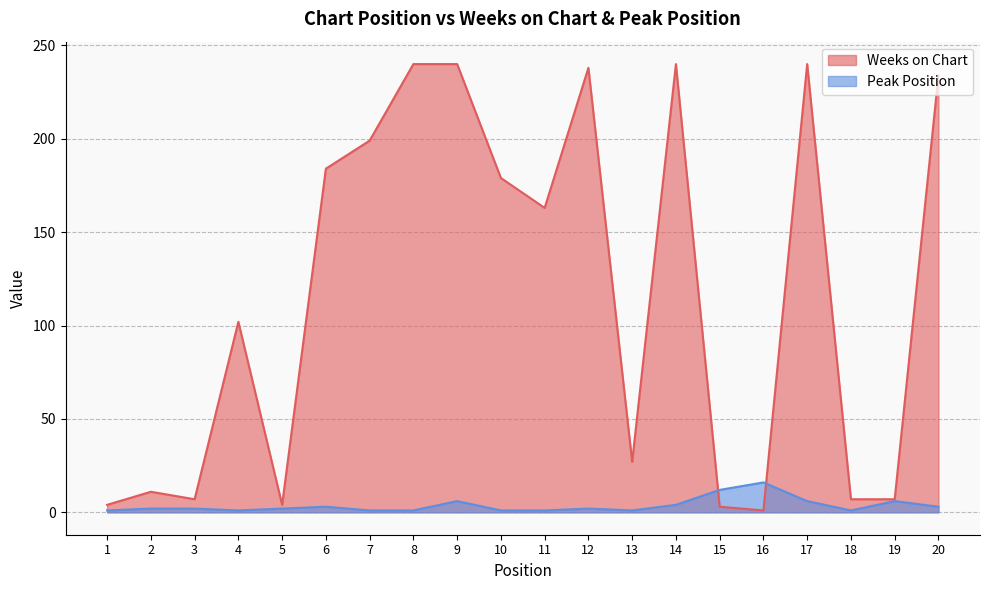

How many values in the Weeks on Chart series are below 163?

10